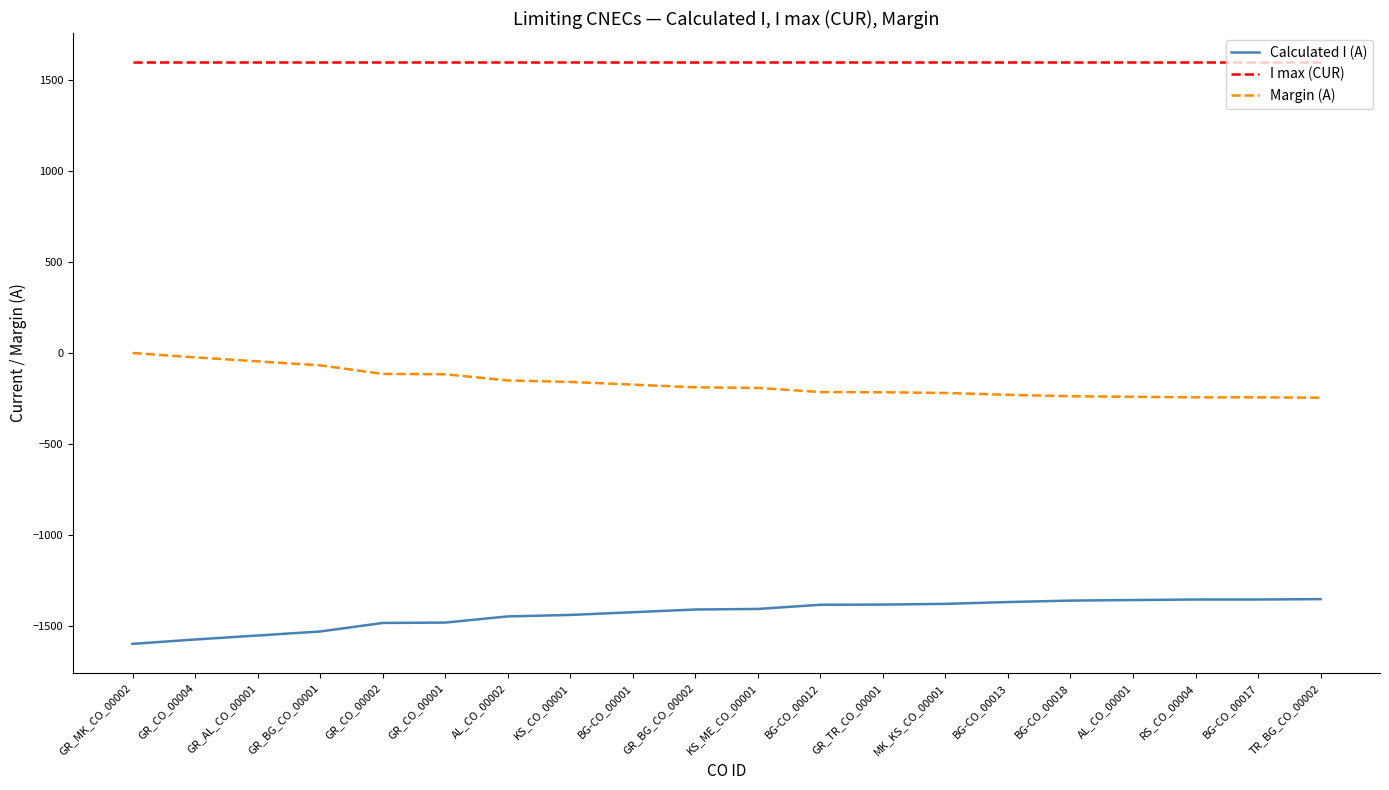

How many series are shown in this chart?

3